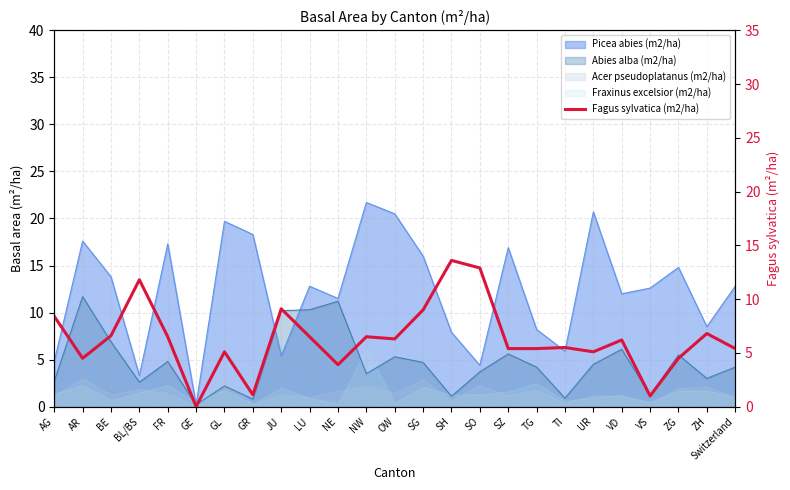

List the labels in order of value, smallest first.

GE, VS, GR, NE, AR, ZG, GL, UR, SZ, TG, Switzerland, TI, VD, OW, FR, LU, NW, BE, ZH, AG, SG, JU, BL/BS, SO, SH